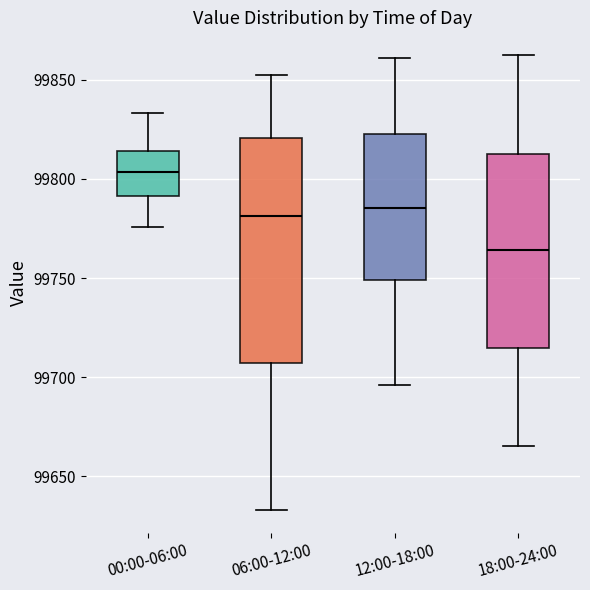

Reading left to right, transcribe this box plot: for each box, give where its median line is, the range the box spans, and where its two whiskers end, as read against the y-axis. The values are not printed on the chart, so give them approximately, as read against the axis.

00:00-06:00: median 99805, box 99790 to 99815, whiskers 99775 to 99835
06:00-12:00: median 99780, box 99705 to 99820, whiskers 99635 to 99850
12:00-18:00: median 99785, box 99750 to 99825, whiskers 99695 to 99860
18:00-24:00: median 99765, box 99715 to 99815, whiskers 99665 to 99865